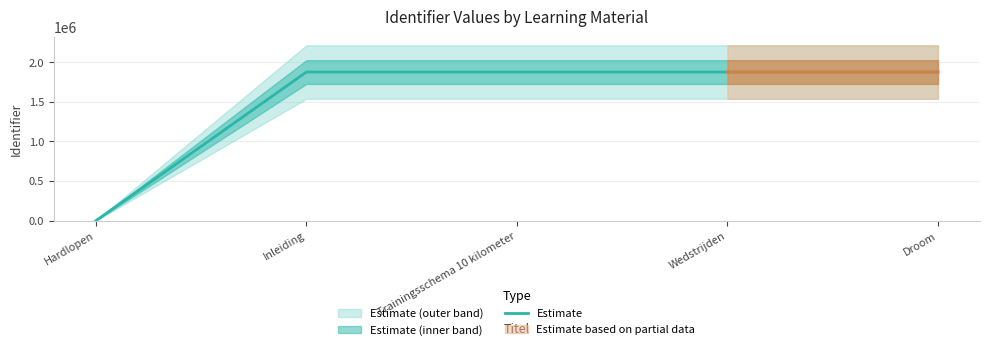

What is the label of the 2nd point from the left?

Inleiding